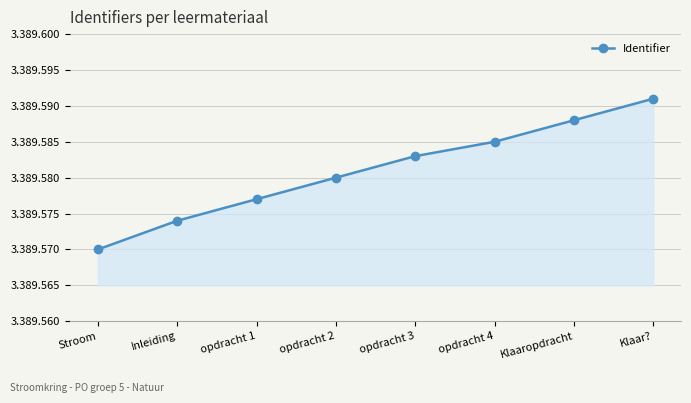

At which label is the value closest to 3389580?

opdracht 2